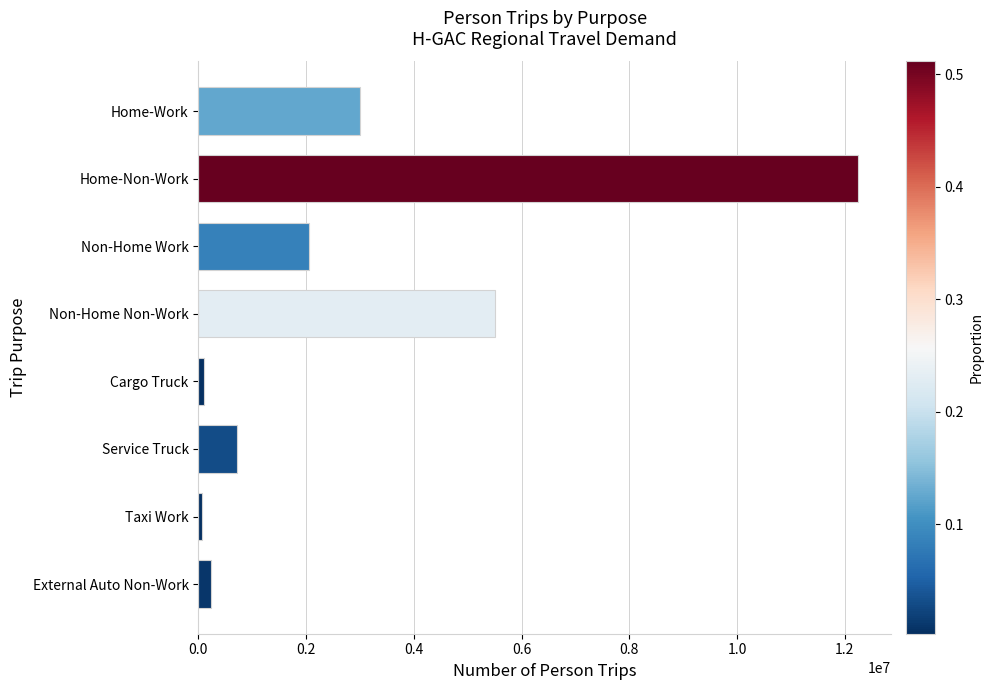

The chart shows a value of 1790120 at Home-Work. True or false?

False